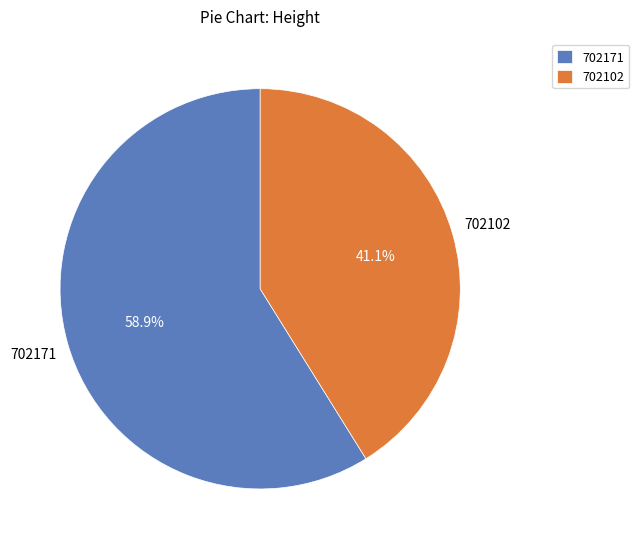

Does any single category account for the majority?

Yes